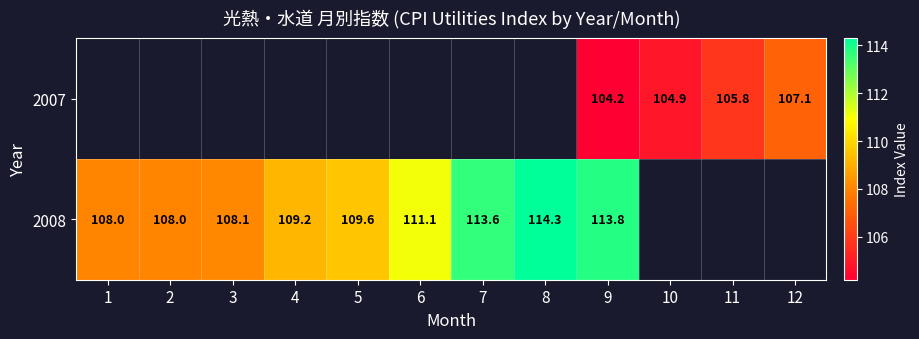

The 2008 series shows 66.2 at 5. True or false?

False